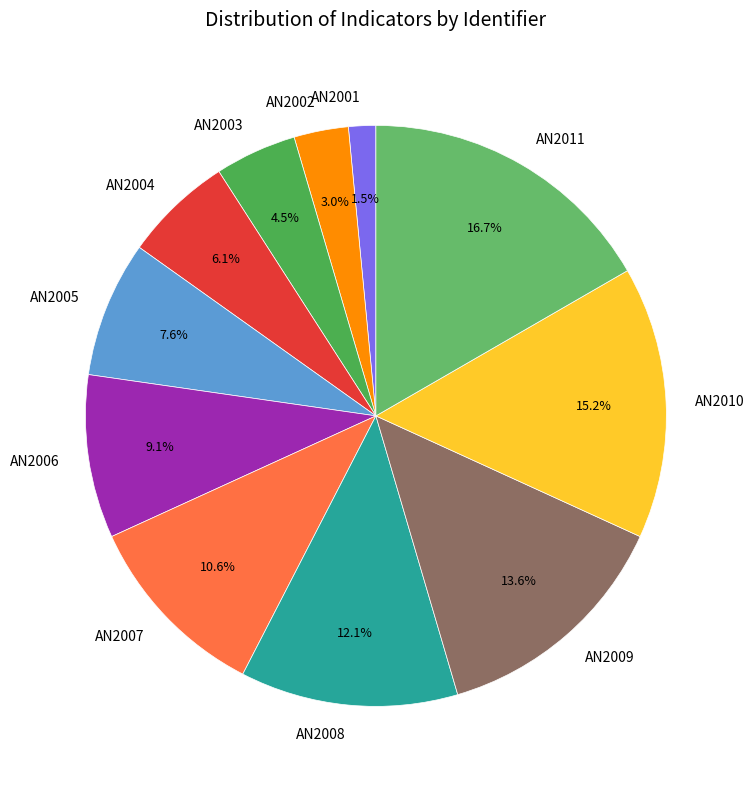

The AN2005 slice represents 8% of the pie. True or false?

True